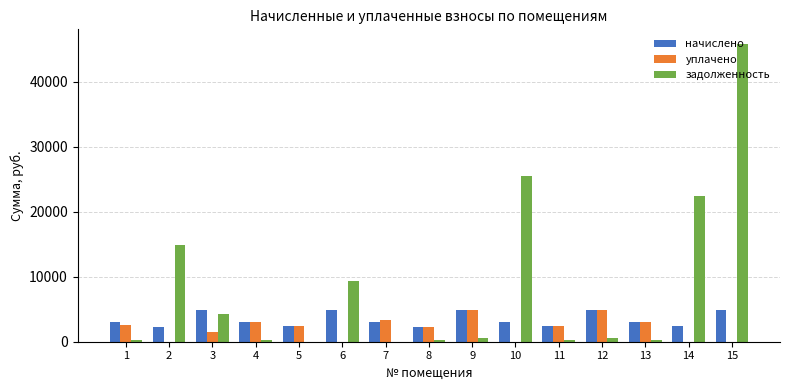

What is the average value of the уплачено series?

2015.9